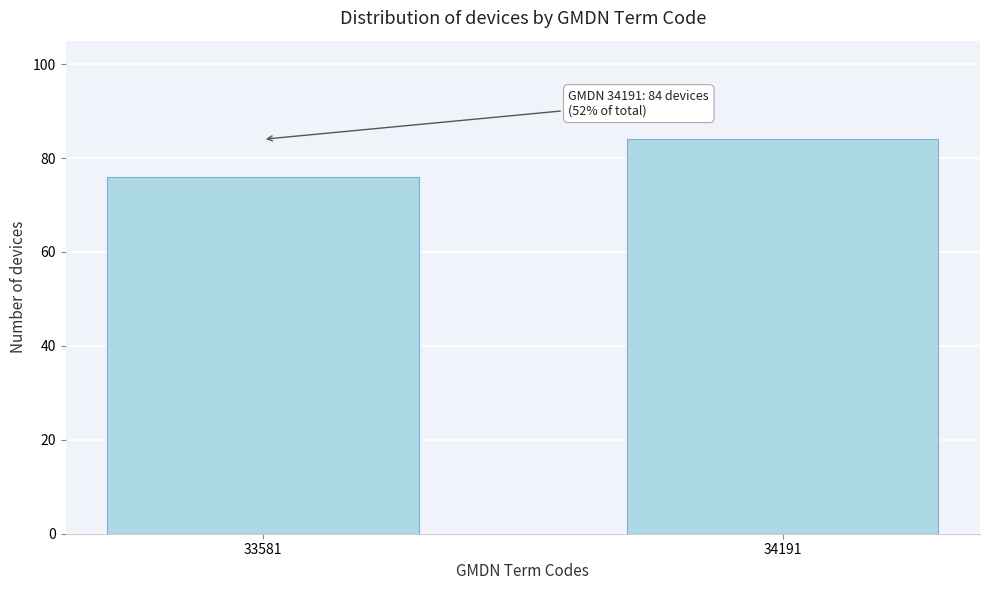

Reading left to right, what are all the values shown in this chart?

76	84